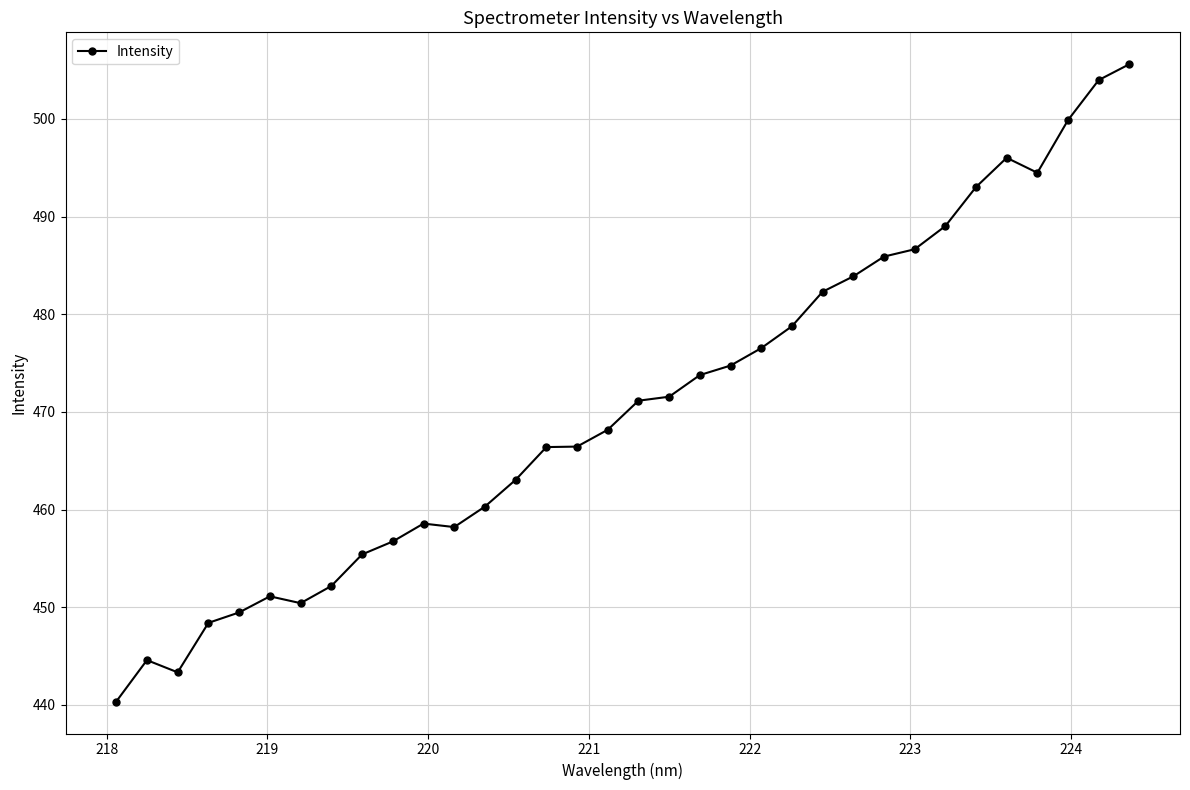

What is the greatest value displayed?

505.6